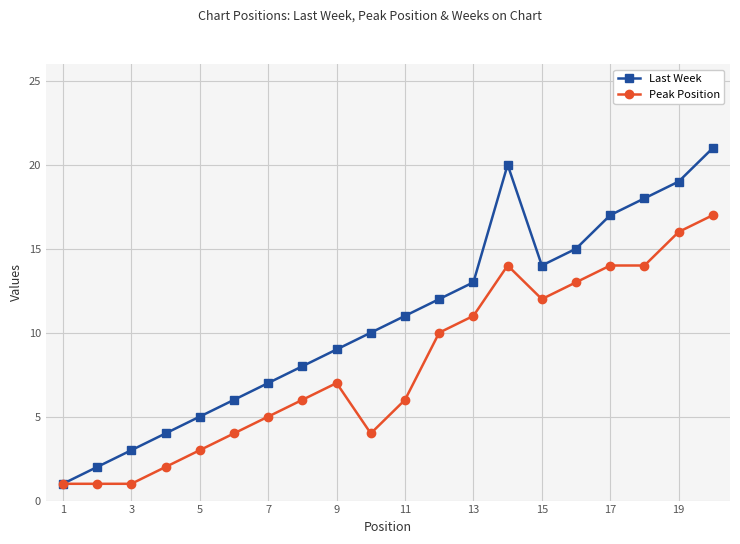

Which series has the largest total across all categories?

Last Week